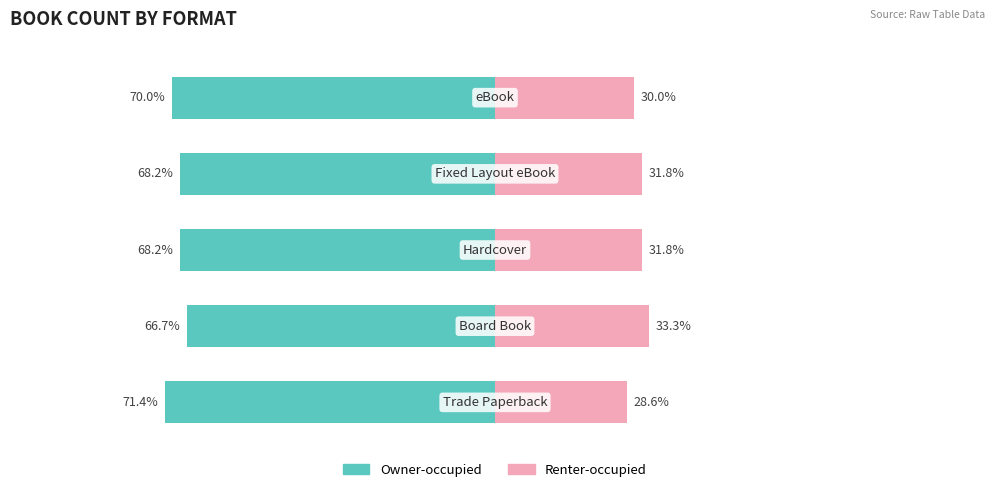

Reading left to right, extract all data points from this chart.

Owner-occupied: 0=-71.4	1=-66.7	2=-68.2	3=-68.2	4=-70.0
Renter-occupied: 0=28.6	1=33.3	2=31.8	3=31.8	4=30.0